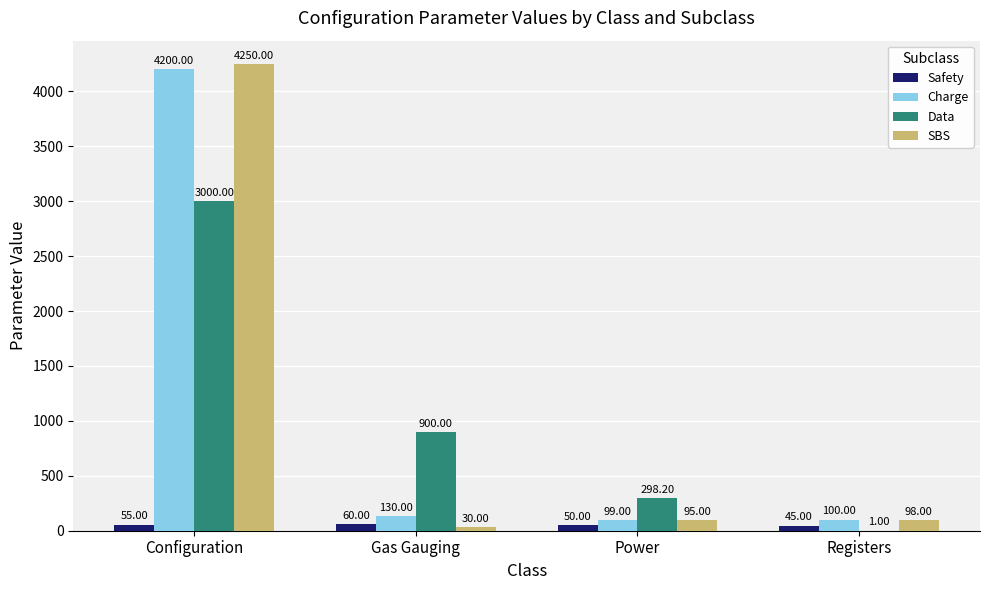

Which series changed the most between Configuration and Gas Gauging?

SBS